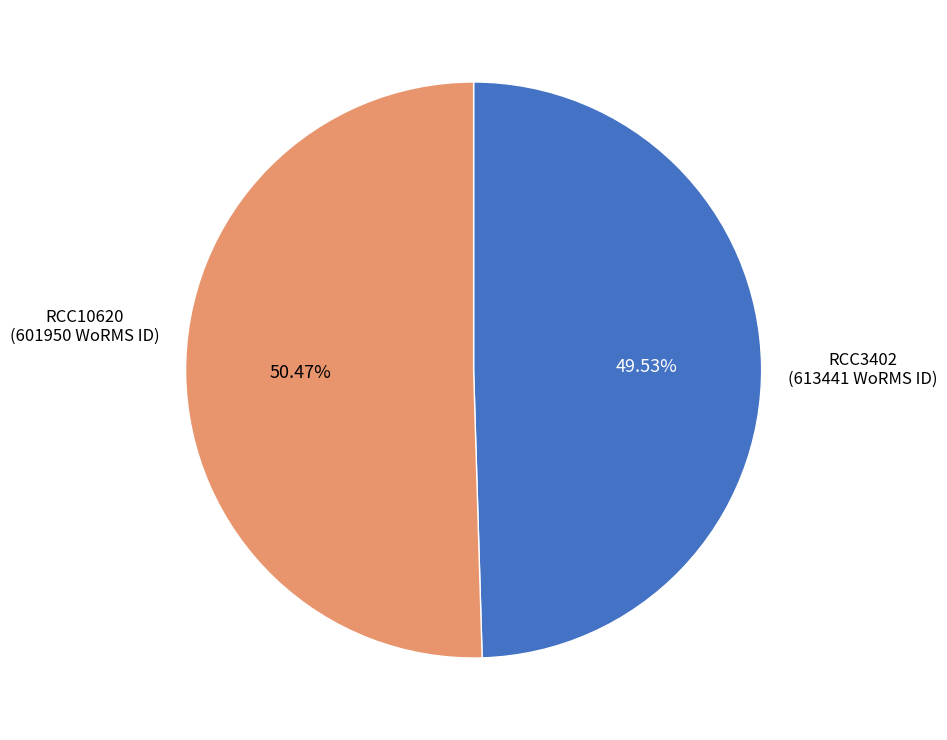

Does any single category account for the majority?

Yes